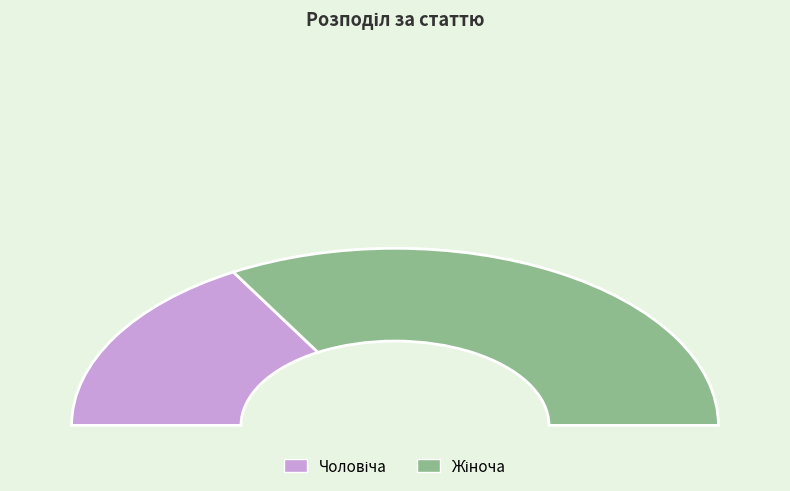

True or false: Чоловіча accounts for 39% of the total.

False